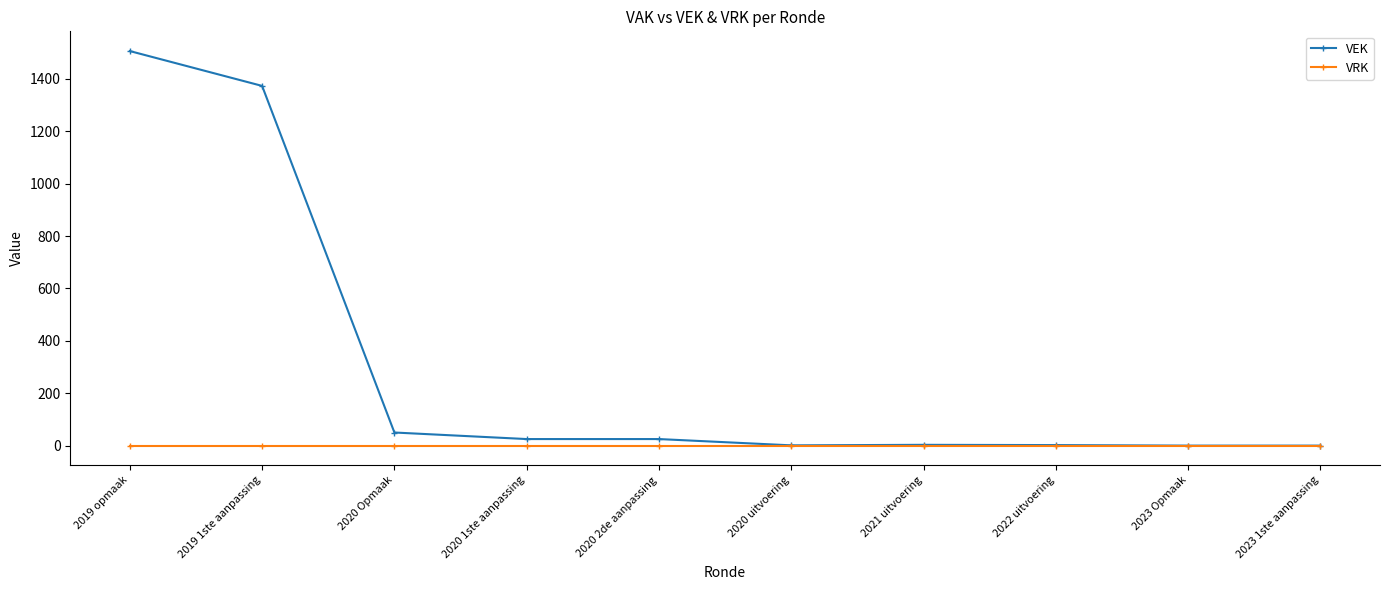

True or false: VRK has a value of 0 at 2021 uitvoering.

True